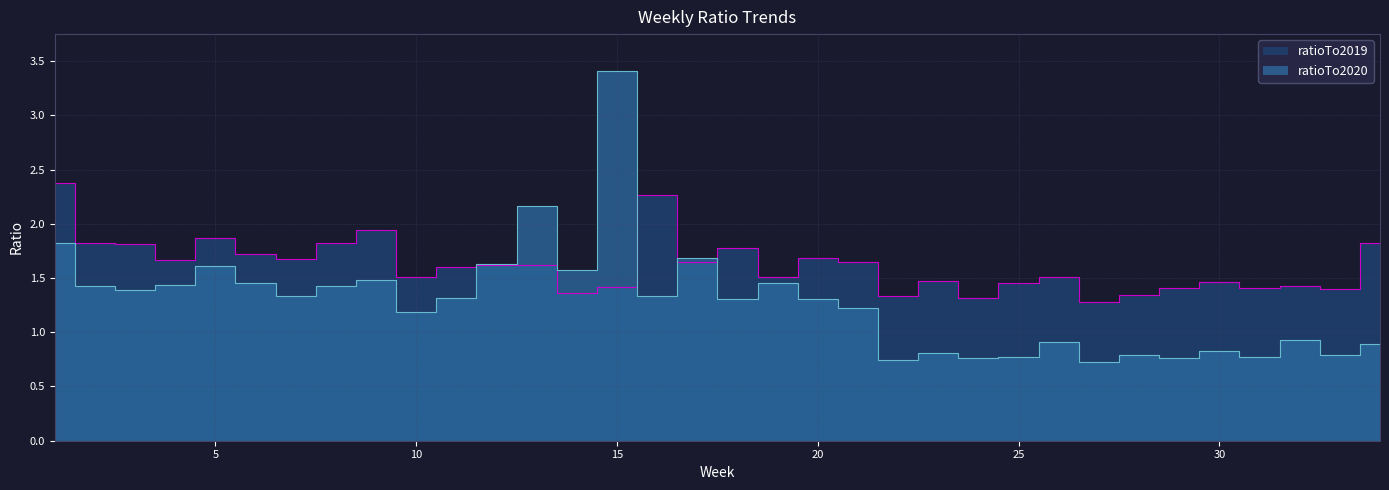

How many interior local peaks does the ratioTo2020 series have?

11